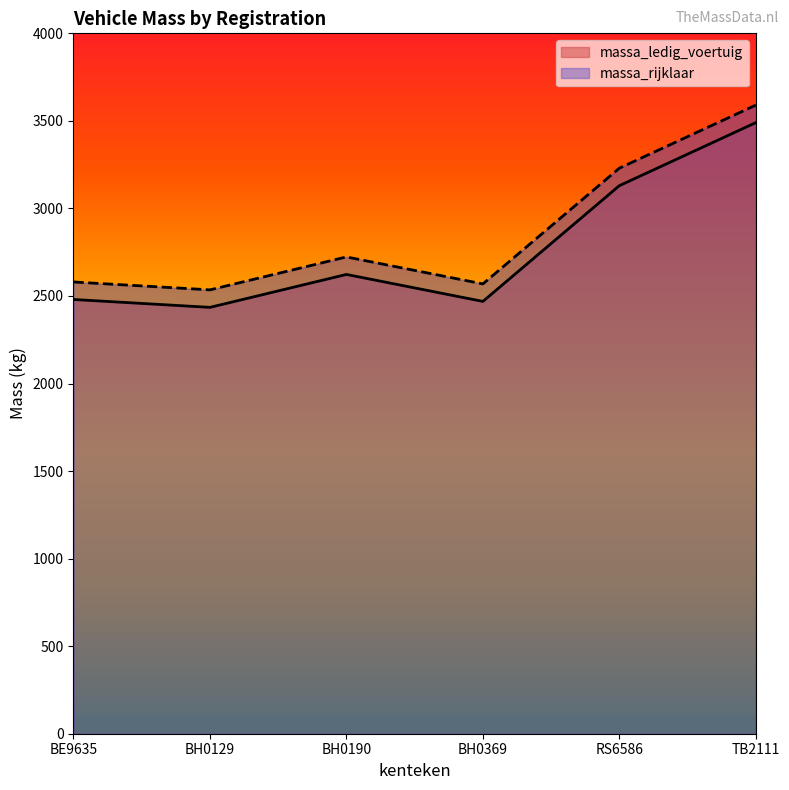

What is the label of the 4th point from the right?

BH0190